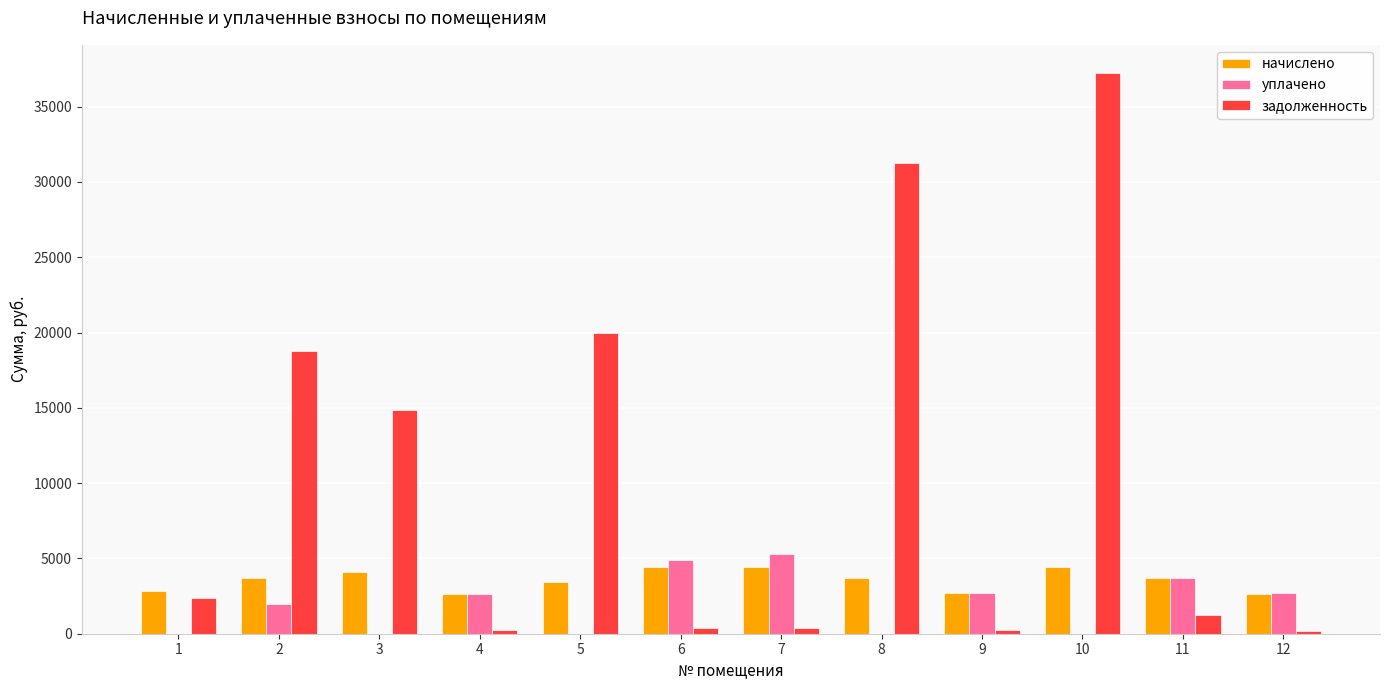

The value of уплачено at 2 is 2000.0. True or false?

True